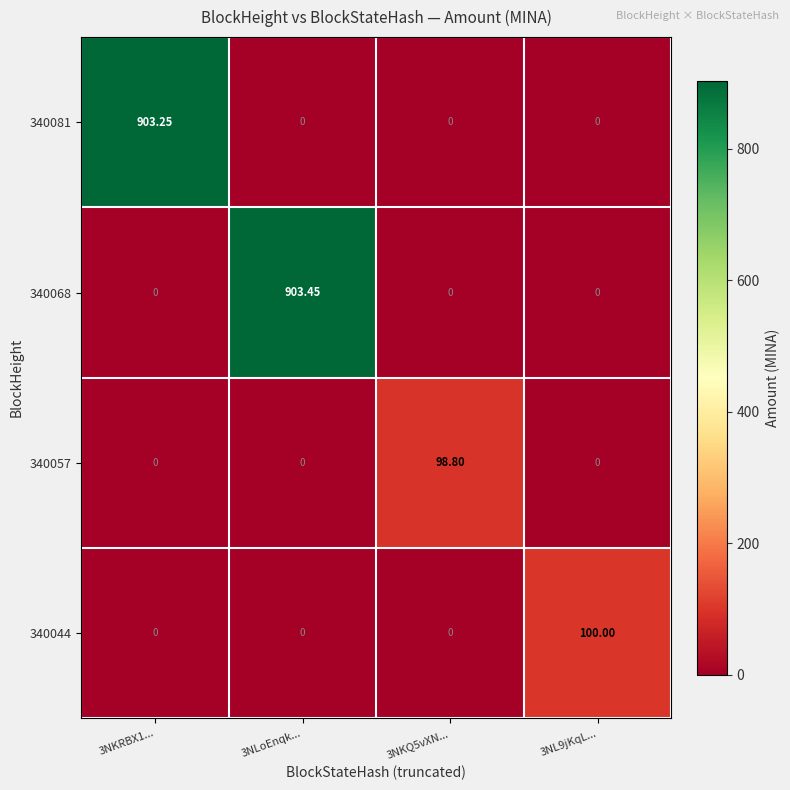

Is the value of 340044 at 3NL9jKqL... greater than the value of 340081 at 3NKRBX1...?

No